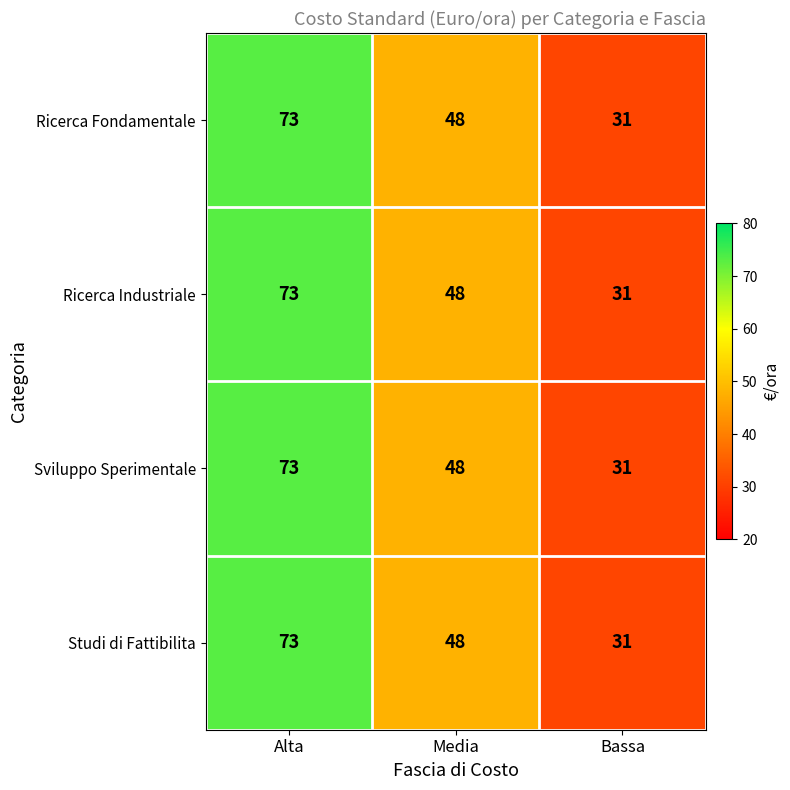

How many data points in Studi di Fattibilita are less than 48?

1